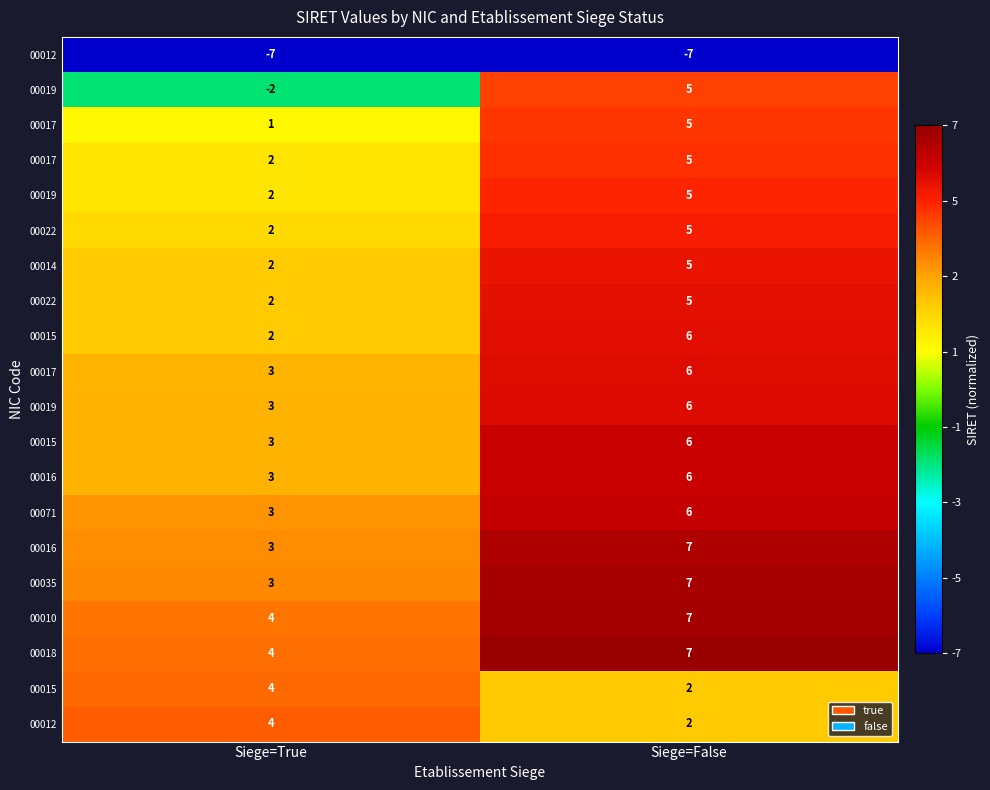

At which category is the sum across all series the highest?

Siege=False